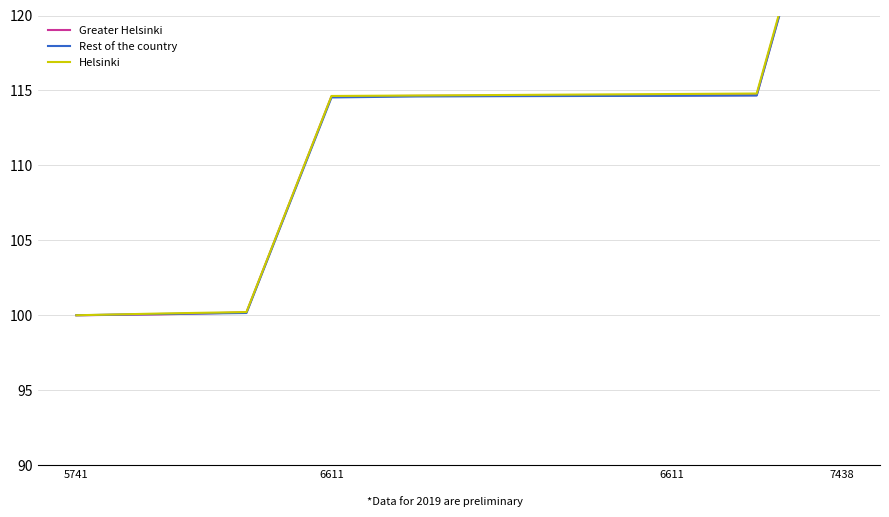

What is the smallest value displayed?

100.0